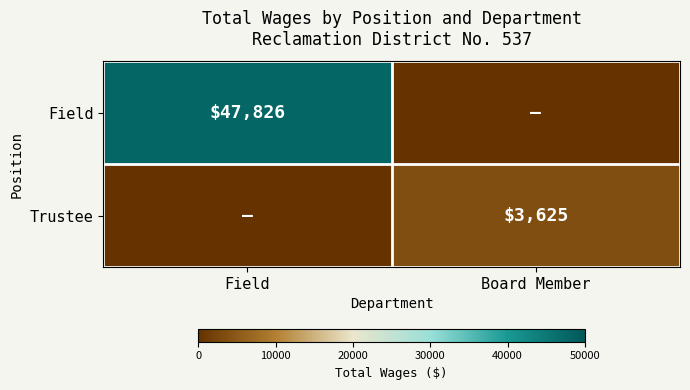

True or false: Field has a value of 85121 at Field.

False